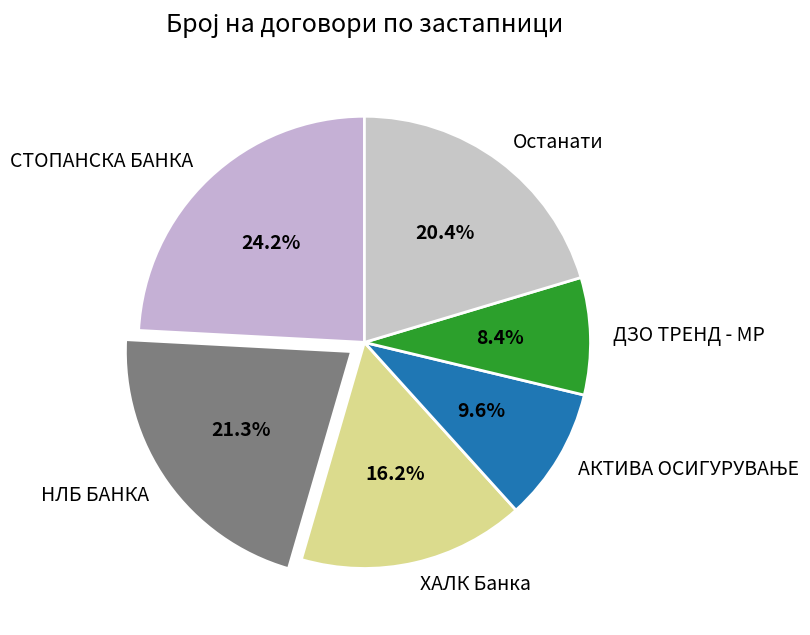

What portion of the pie excludes СТОПАНСКА БАНКА?

75.8%